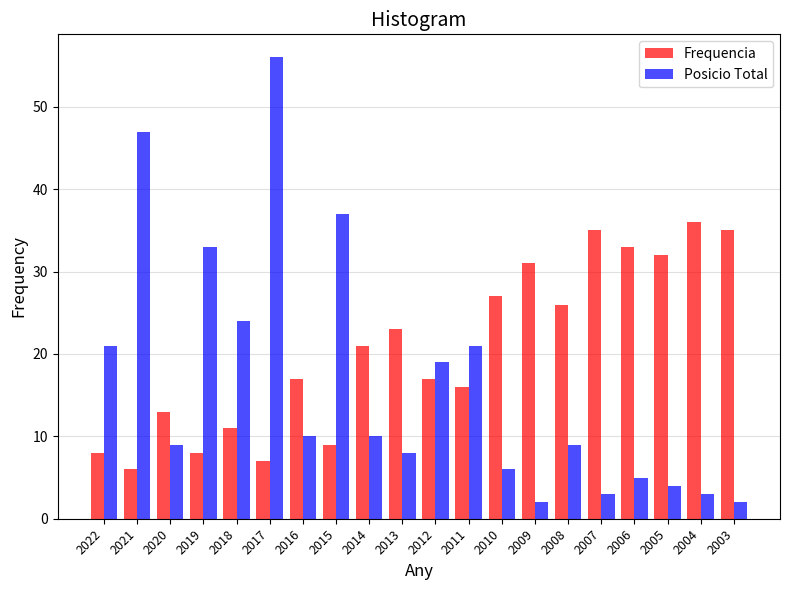

Rank the series by their maximum value, from lowest to highest.

Frequencia, Posicio Total